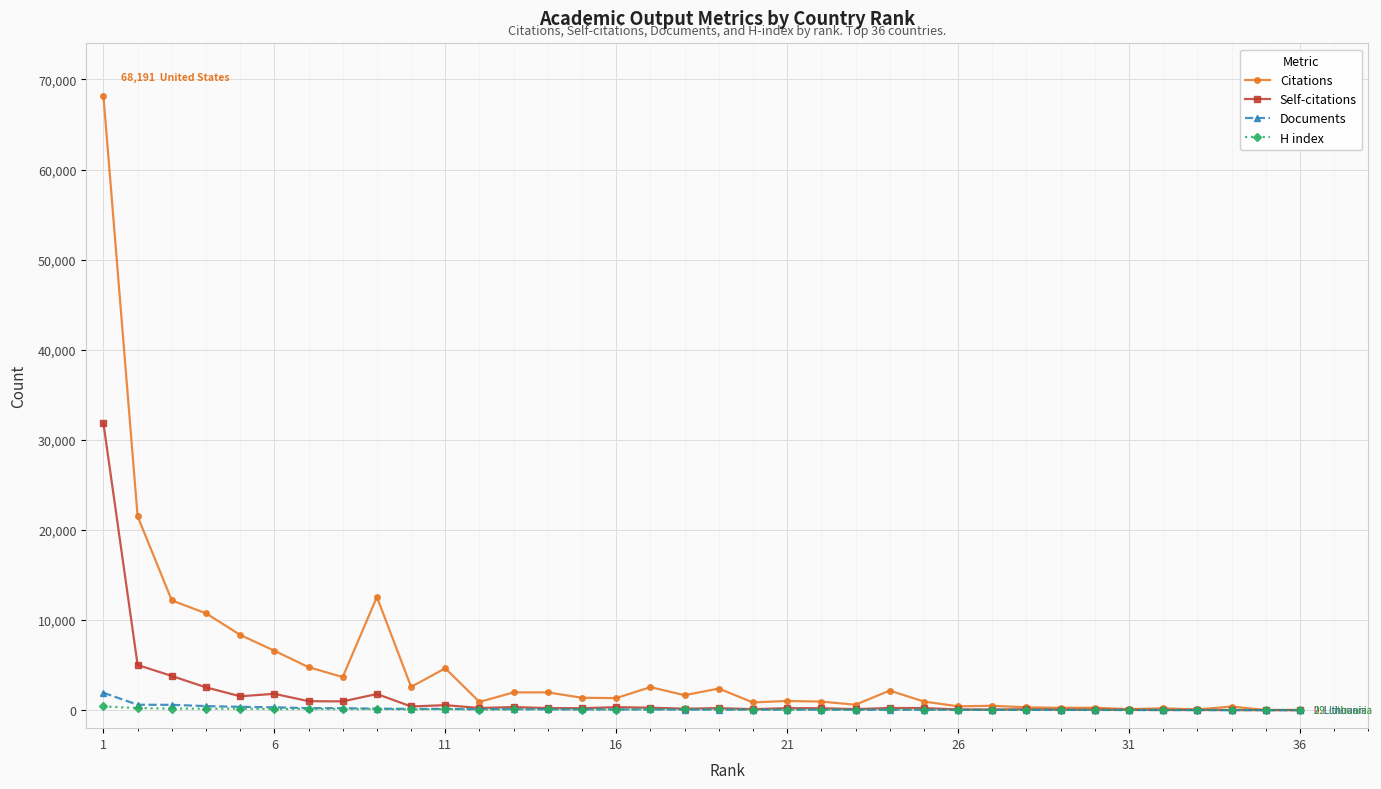

Which series has the largest range (max minus min)?

Citations